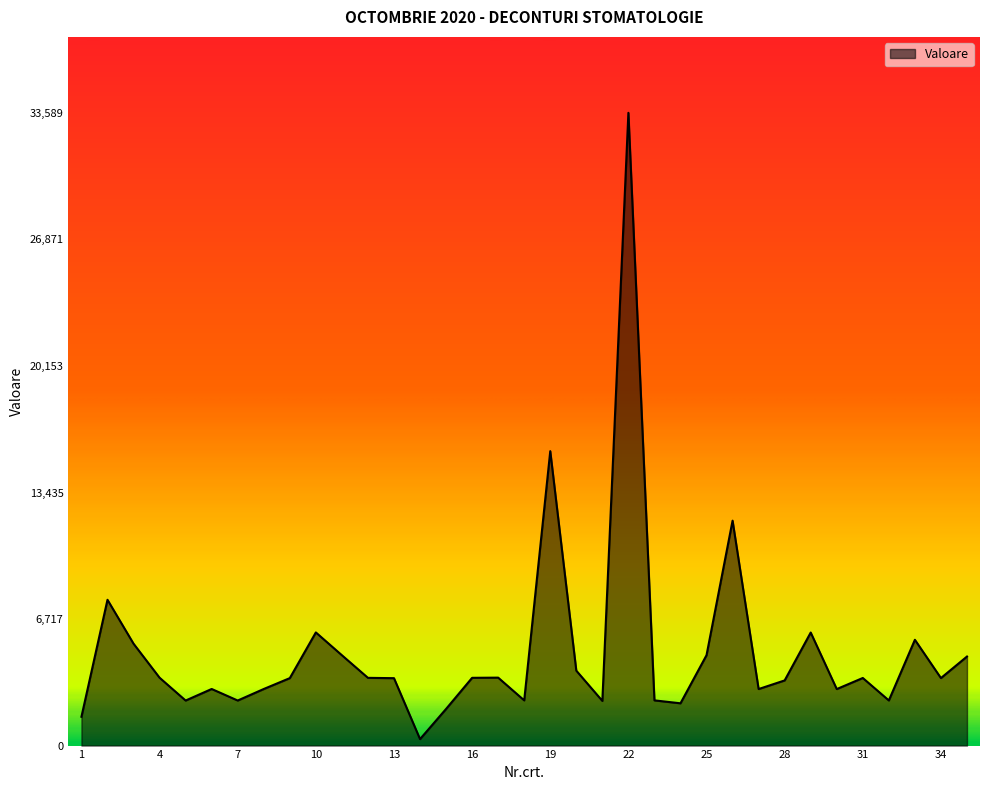

What is the maximum value shown in the chart?

33589.2